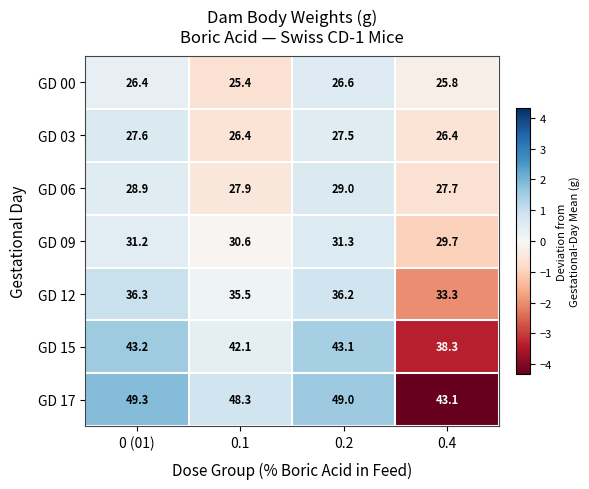

Where is GD 09 nearest to the value 30?

0.4